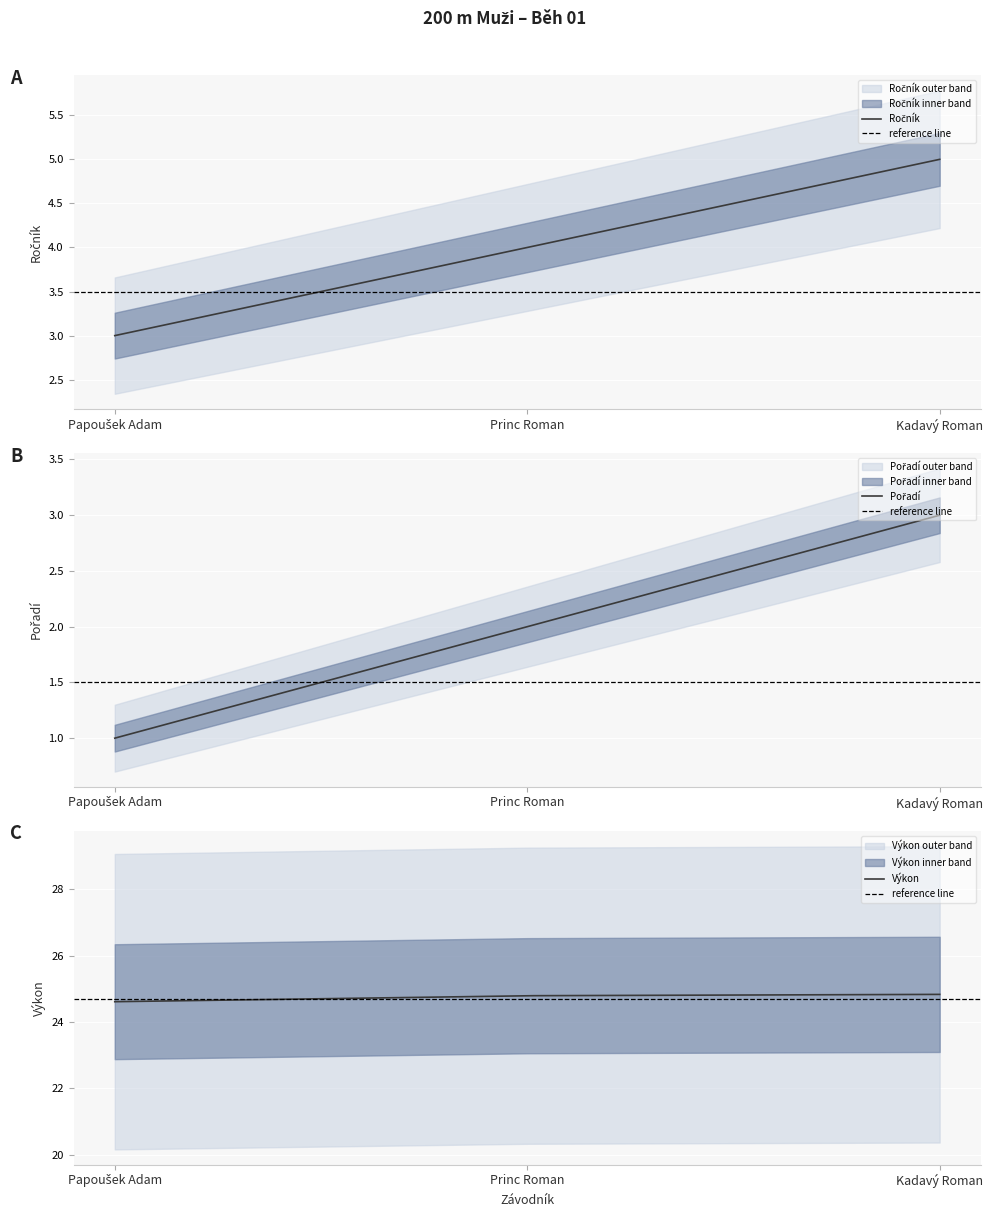

Is the value of Pořadí at Kadavý Roman greater than the value of Výkon at Kadavý Roman?

No